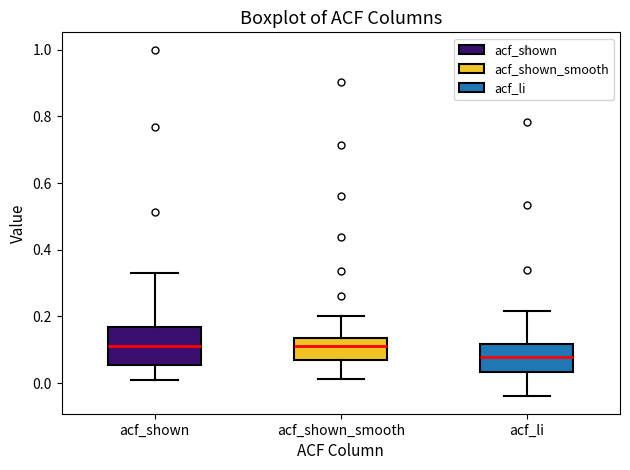

Where does the upper whisker of the box for acf_shown end on the y-axis? The values are not printed on the chart, so give them approximately, as read against the axis.

0.34